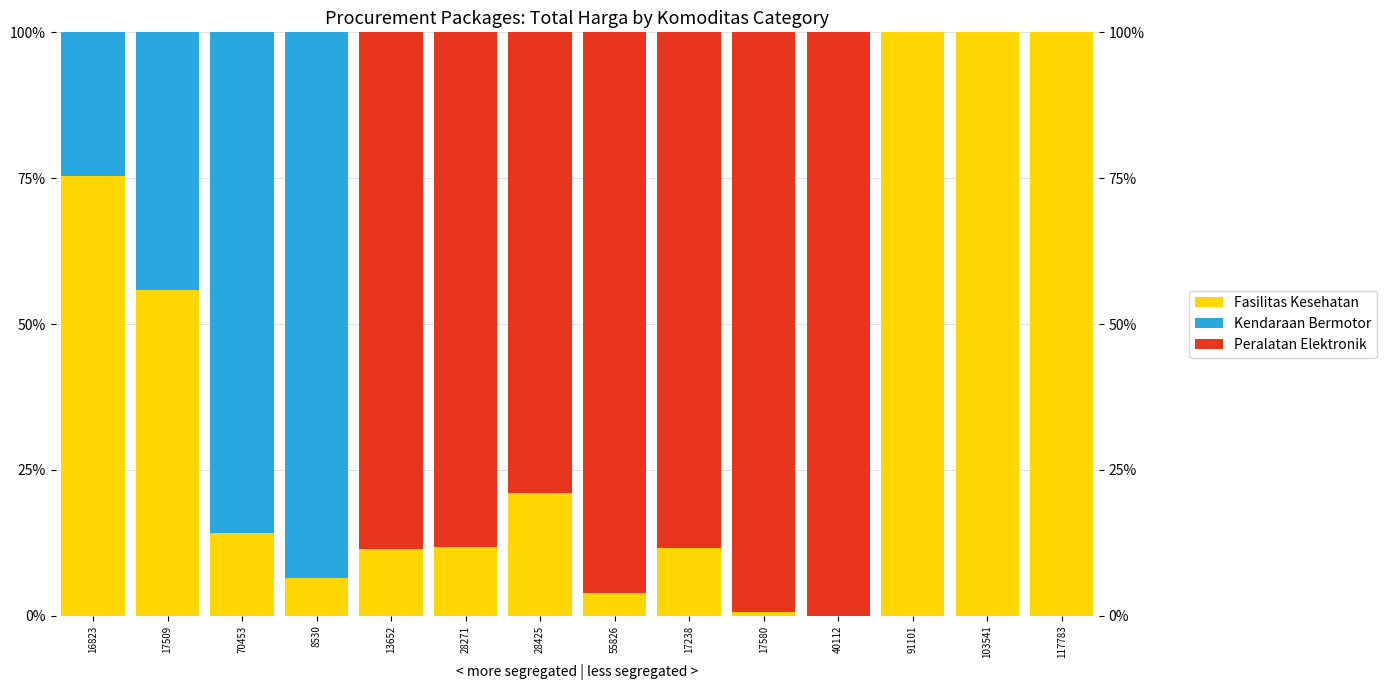

True or false: Peralatan Elektronik has a value of 0.0 at 8530.

True